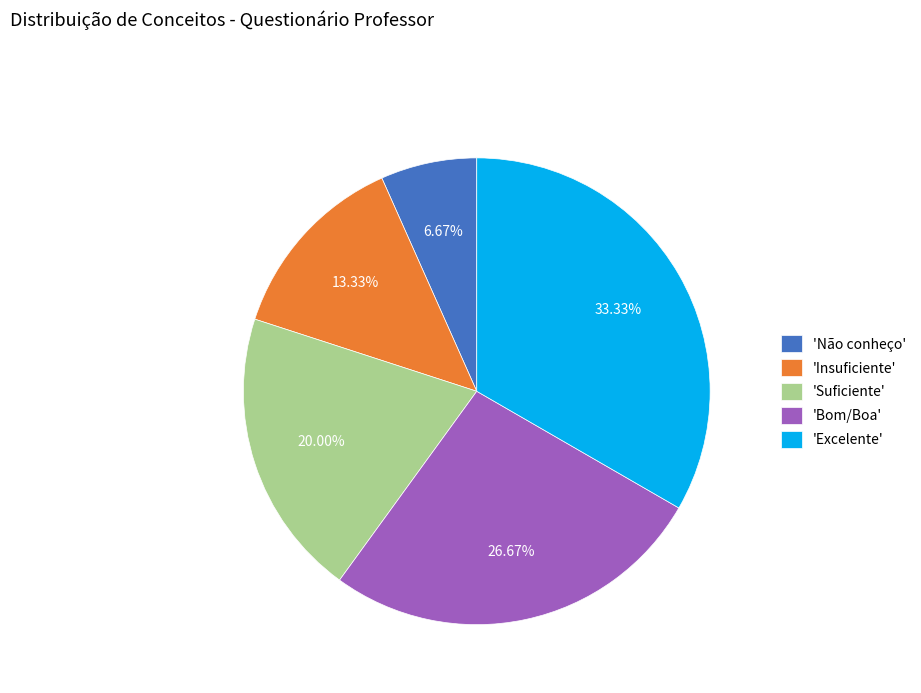

Between 'Não conheço' and 'Insuficiente', which is larger?

'Insuficiente'